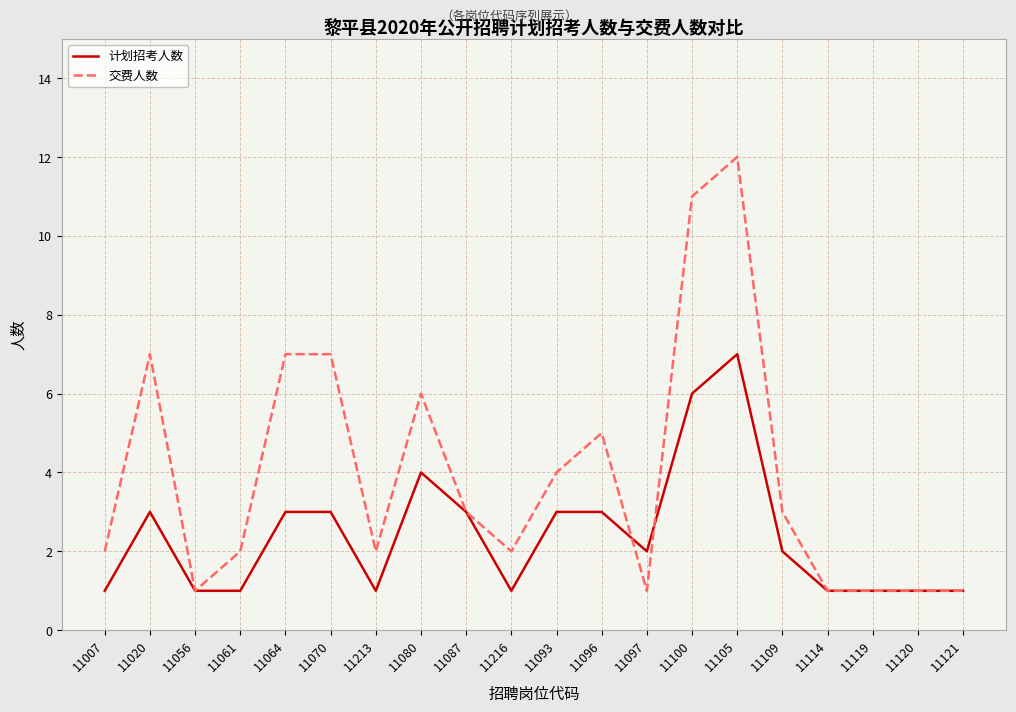

Which category has the highest value in the 计划招考人数 series?

11105